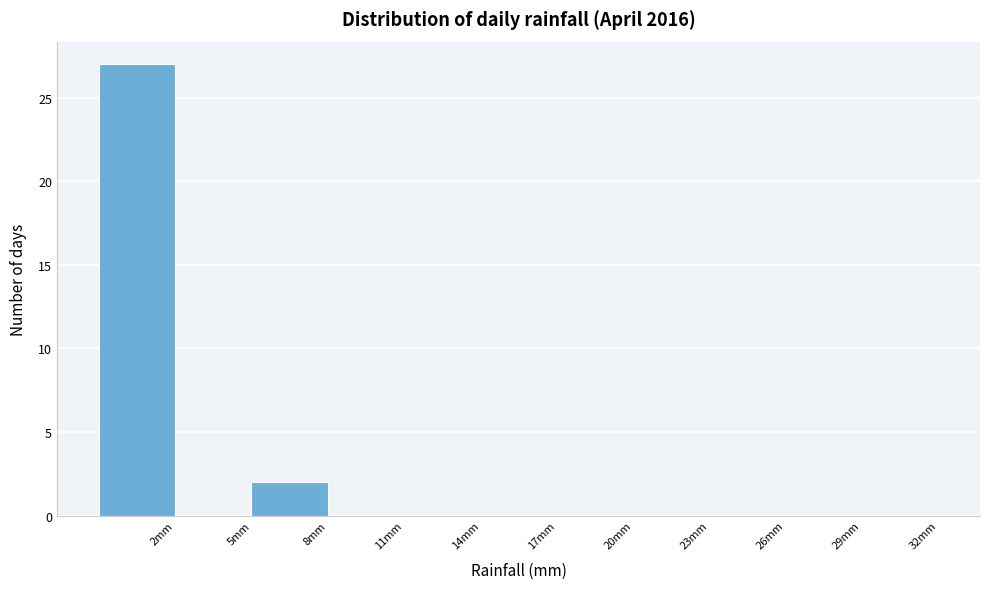

Reading left to right, list every bar in this chart as the range it spans on the x-axis followed by its height. The values are not printed on the chart, so give them approximately, as read against the axis.

-1 to 2: 27
2 to 5: 0
5 to 8: 2
8 to 11: 0
11 to 14: 0
14 to 17: 0
17 to 20: 0
20 to 23: 0
23 to 26: 0
26 to 29: 0
29 to 32: 0